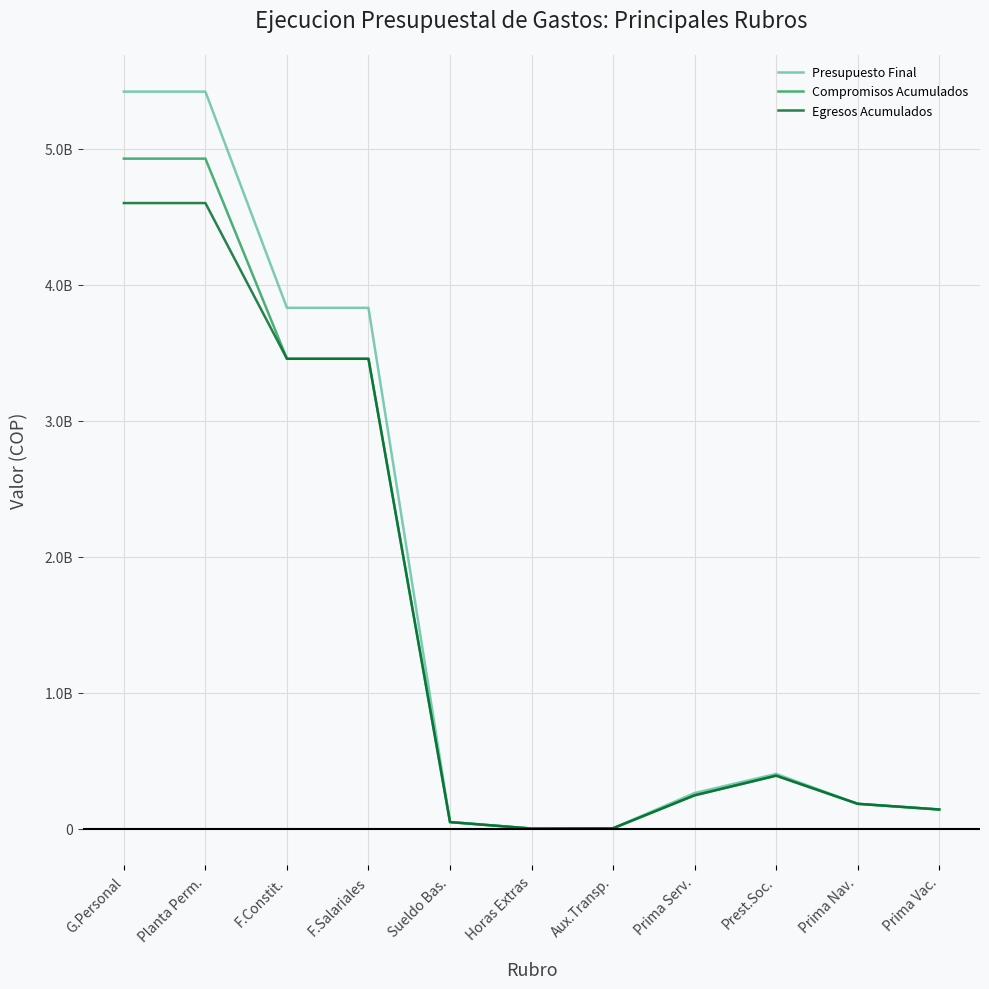

What are all the series names shown in the legend?

Presupuesto Final, Compromisos Acumulados, Egresos Acumulados